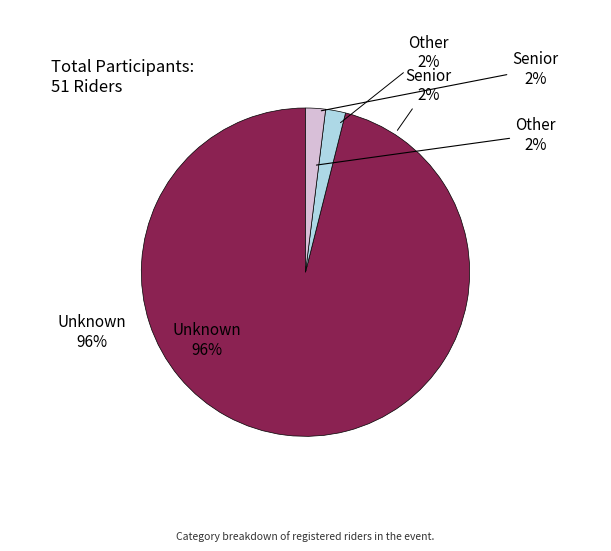

Is it true that Unknown is 85% of the pie?

False